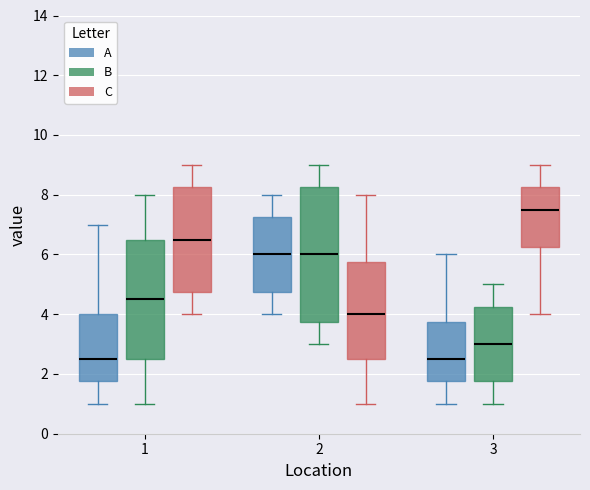

Which box is the tallest, from its lower edge to its upper edge?

2 (B)